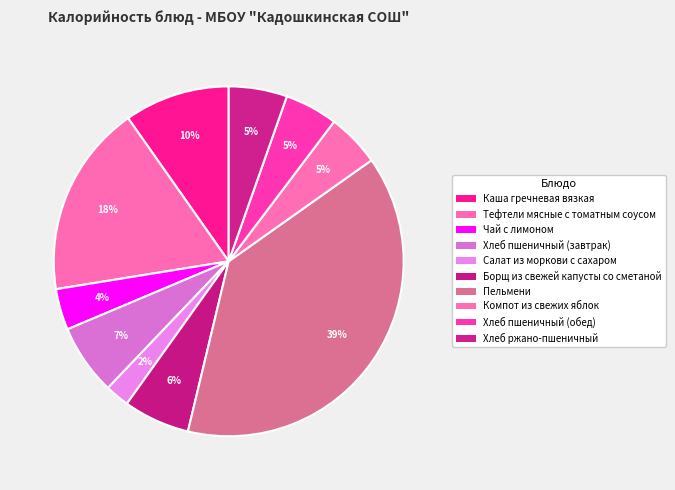

How many segments does this pie chart have?

10